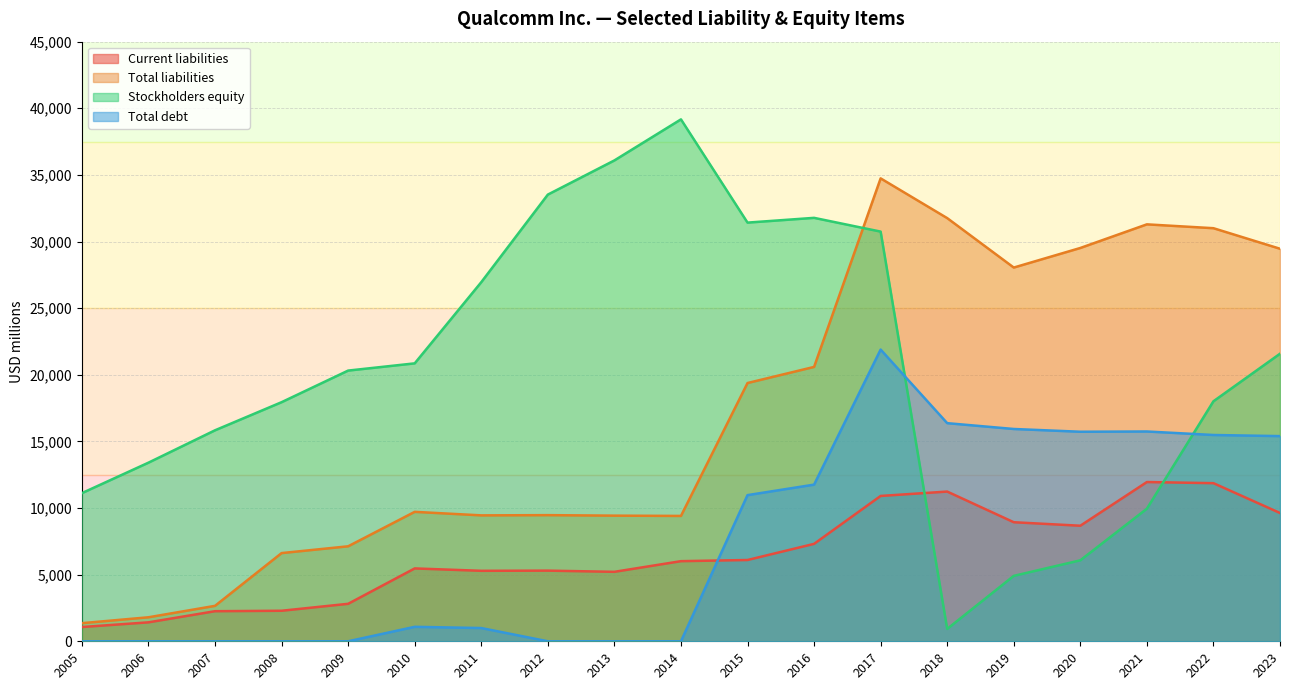

Between 2009 and 2006, which series saw the biggest shift?

Stockholders equity